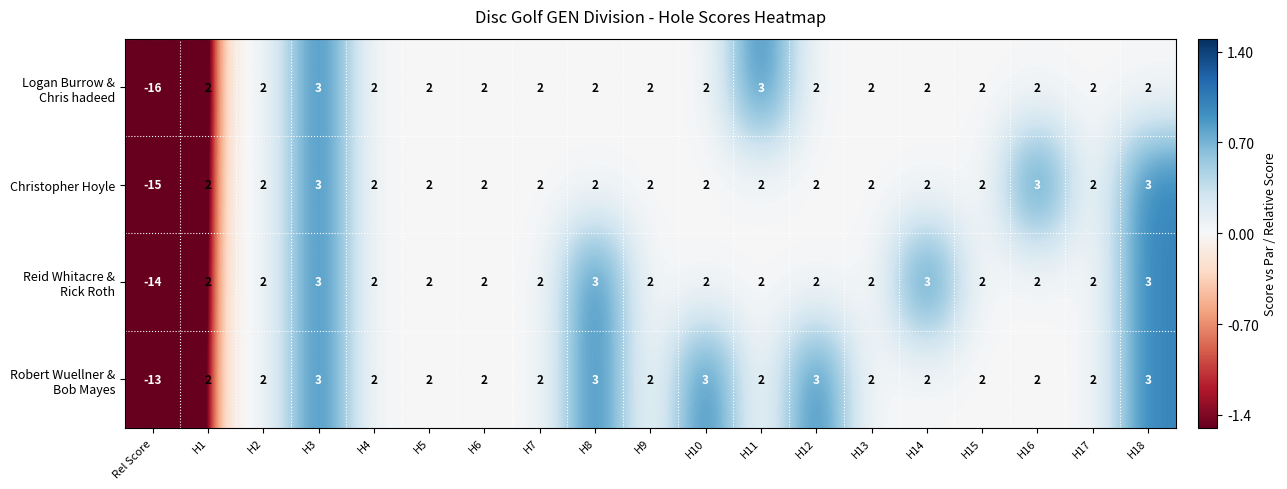

How many data points does each series have?

19